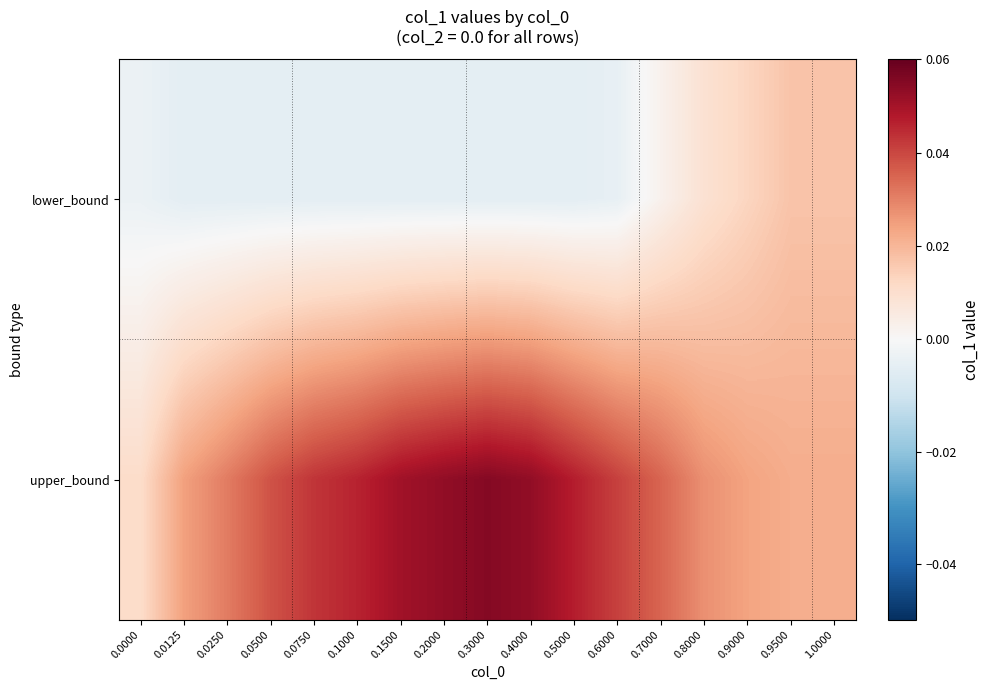

List the series in order of their peak value, highest first.

upper_bound, lower_bound